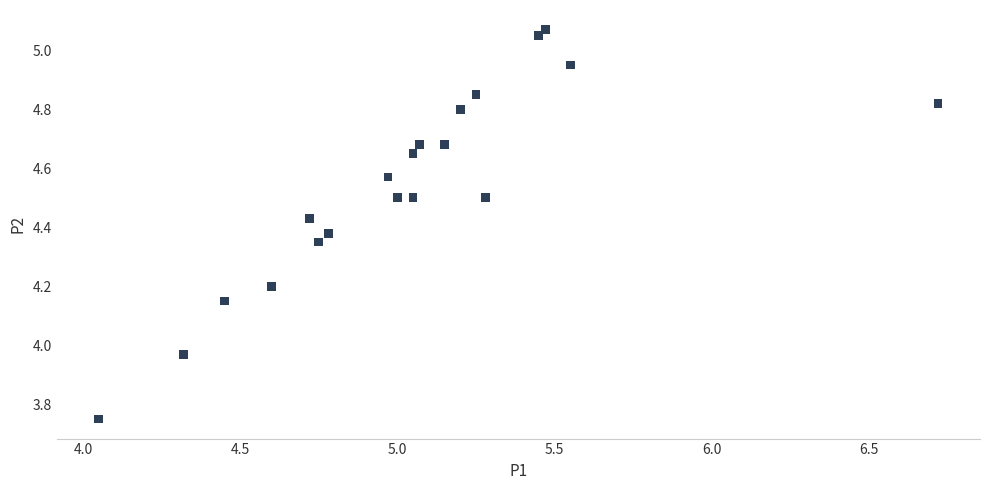

What is the range of Y values (max minus min)?

1.3